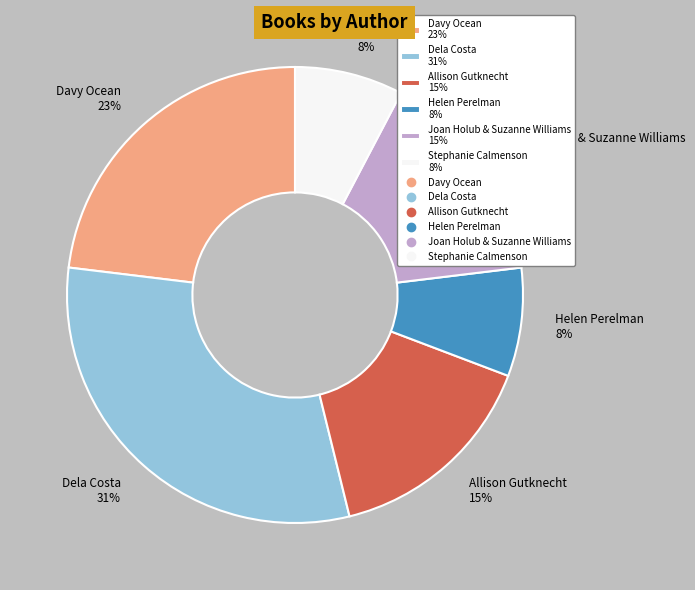

How many slices are in this pie chart?

6